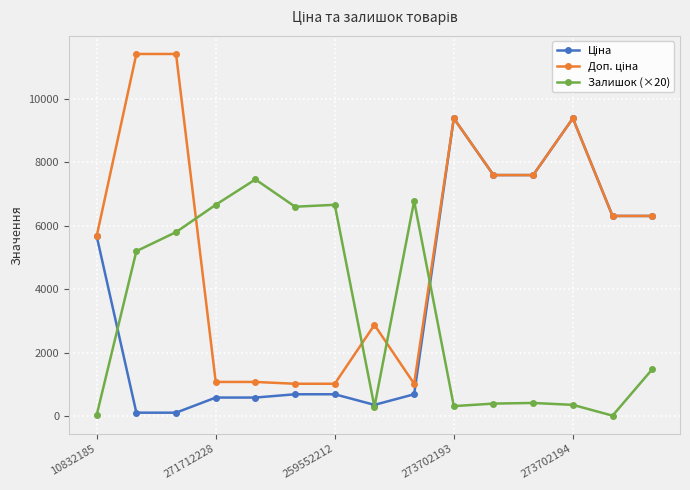

At how many categories does at least one series exceed 8550?

4